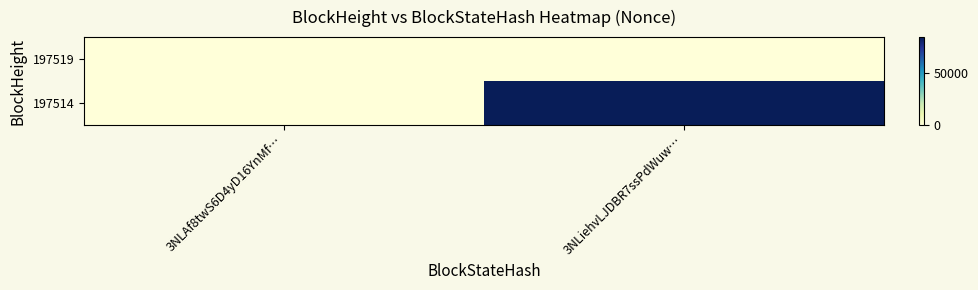

Rank the series by their average value, from lowest to highest.

197519, 197514